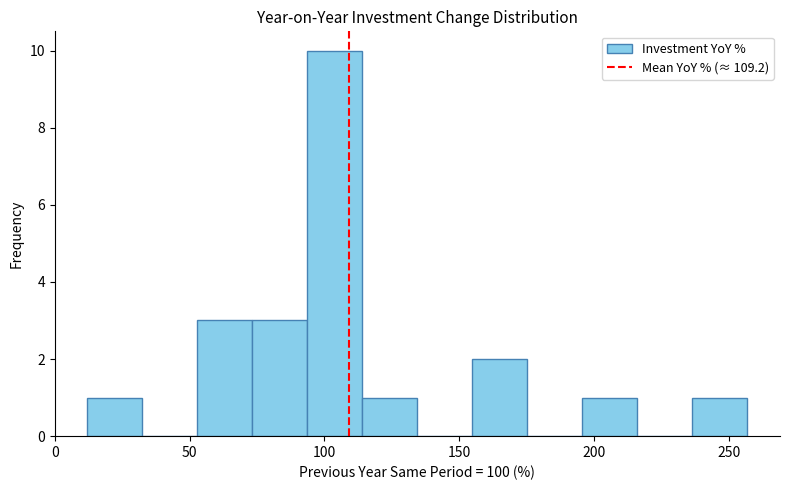

How tall is the bar that spans 55 to 75 on the x-axis? Neither the bar edges nor the heights are printed on the chart, so give them approximately, as read against the axes.

3